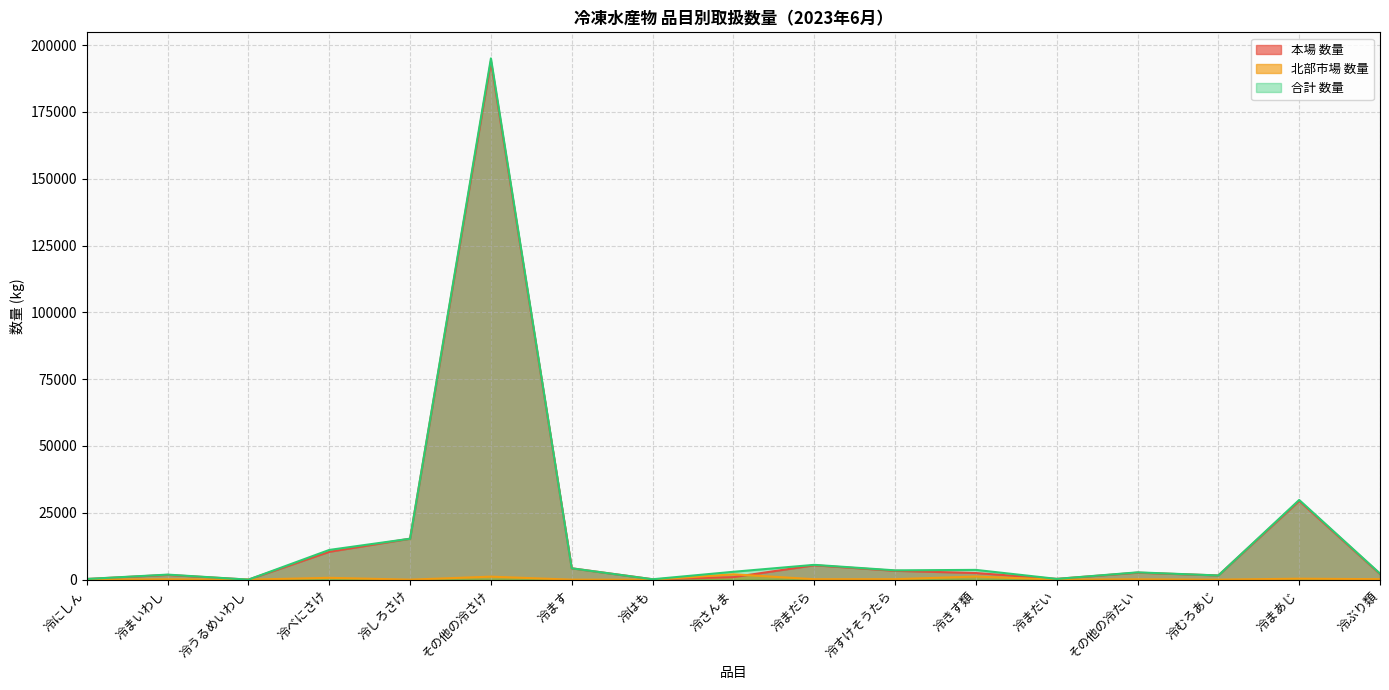

What is the difference between the highest and lowest values at 冷まだら?

5382